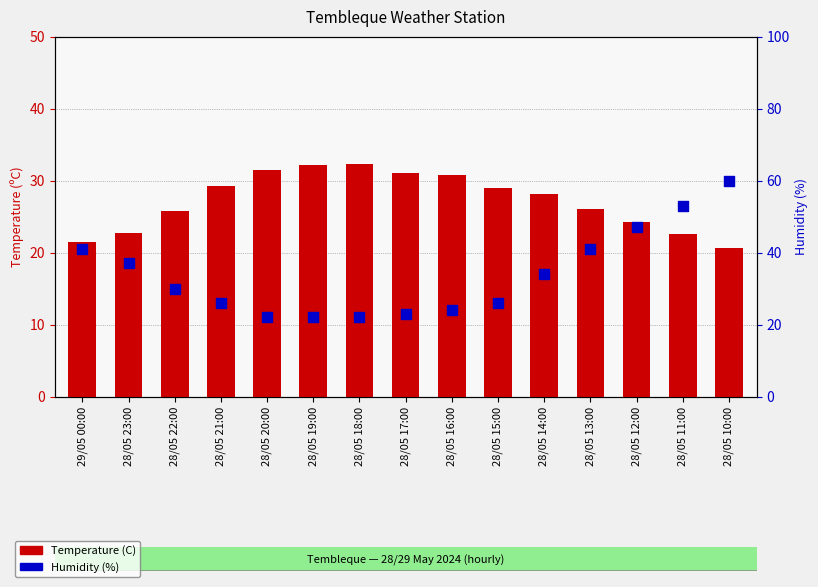

Which series contains the highest Y value?

Humidity (%)